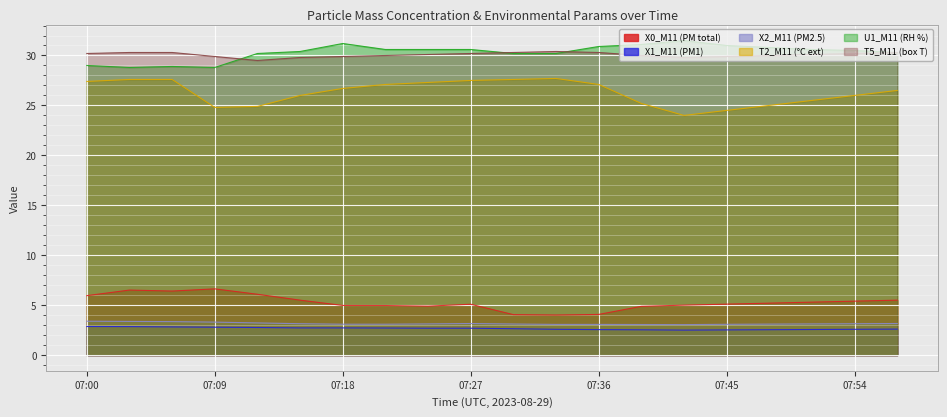

Where is the first local minimum for X2_M11 (PM2.5)?

07:42